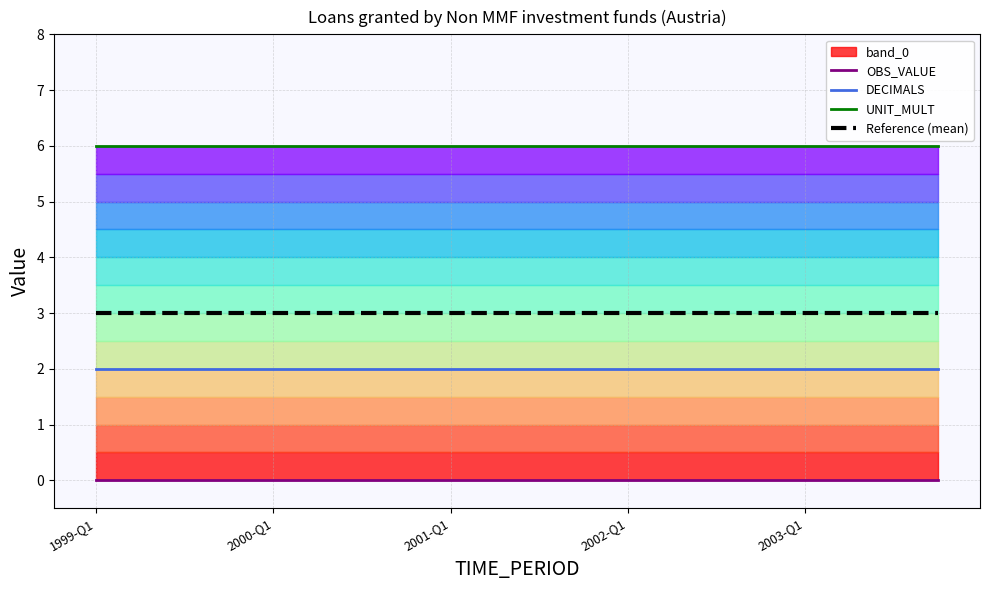

What is the highest value of the UNIT_MULT series?

6